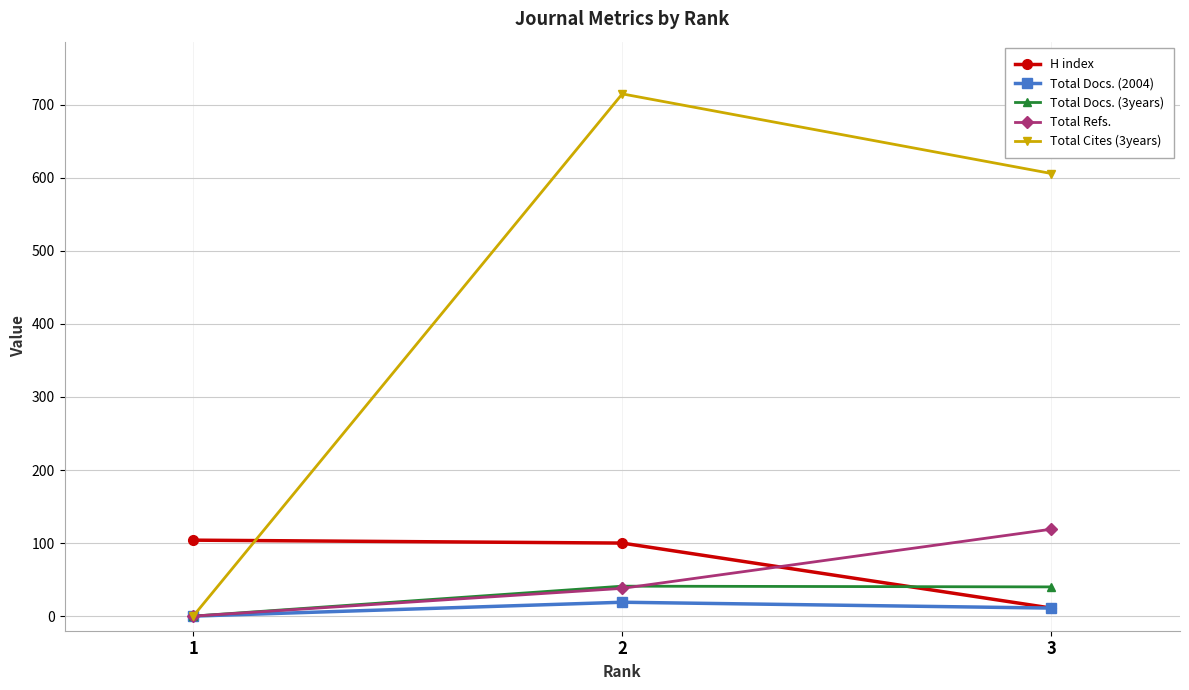

What is the difference between the highest and lowest values at 1?

104